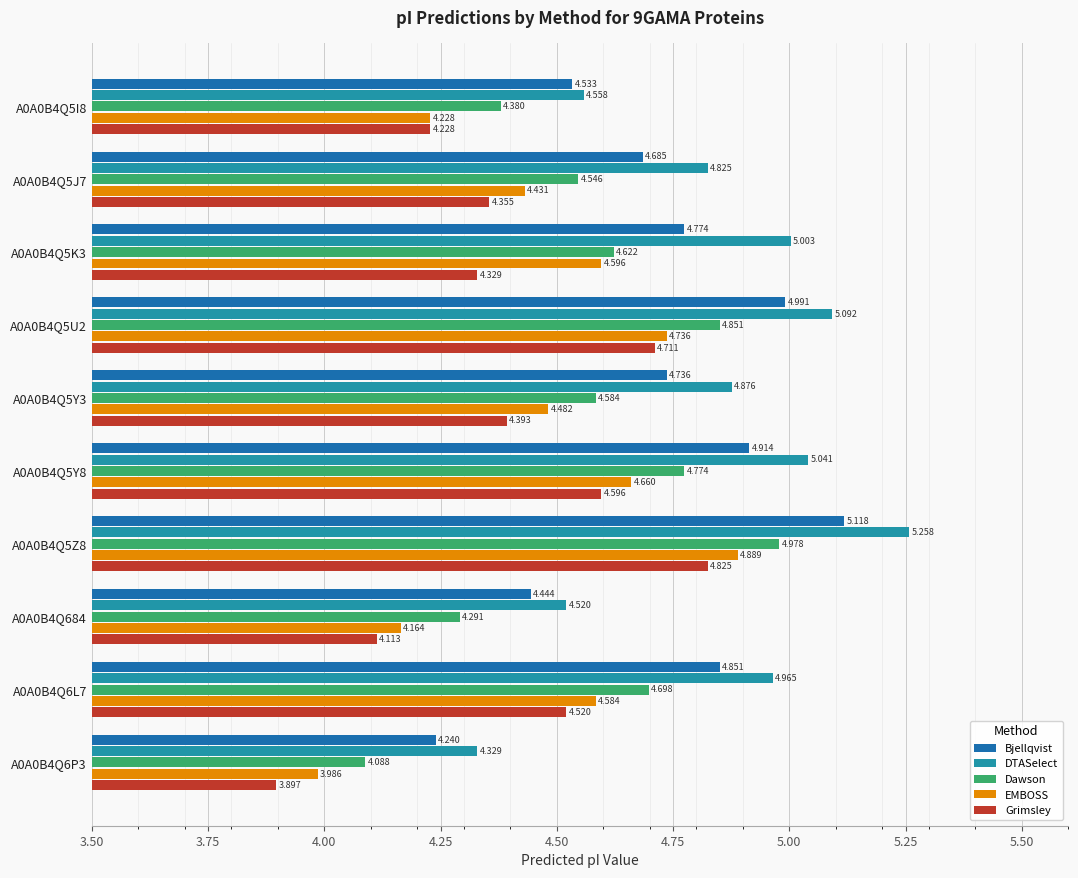

What is the difference between the maximum and minimum values in the Bjellqvist series?

0.9